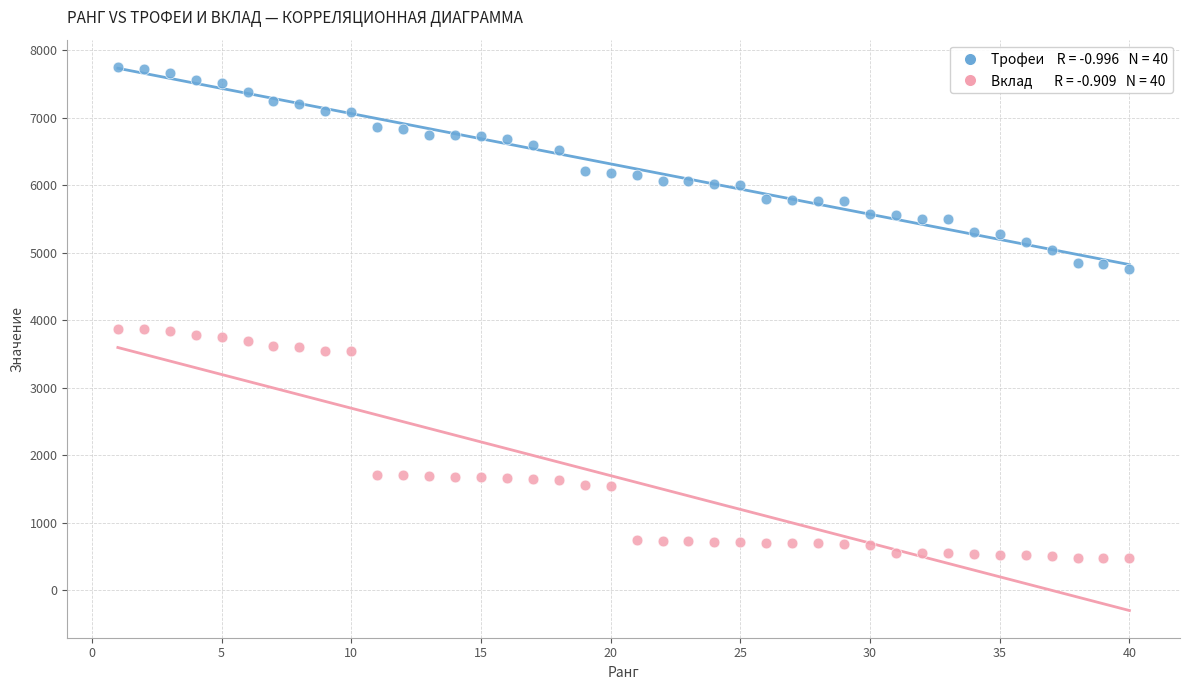

Across all data points, what is the range of Y values (max minus min)?

7278